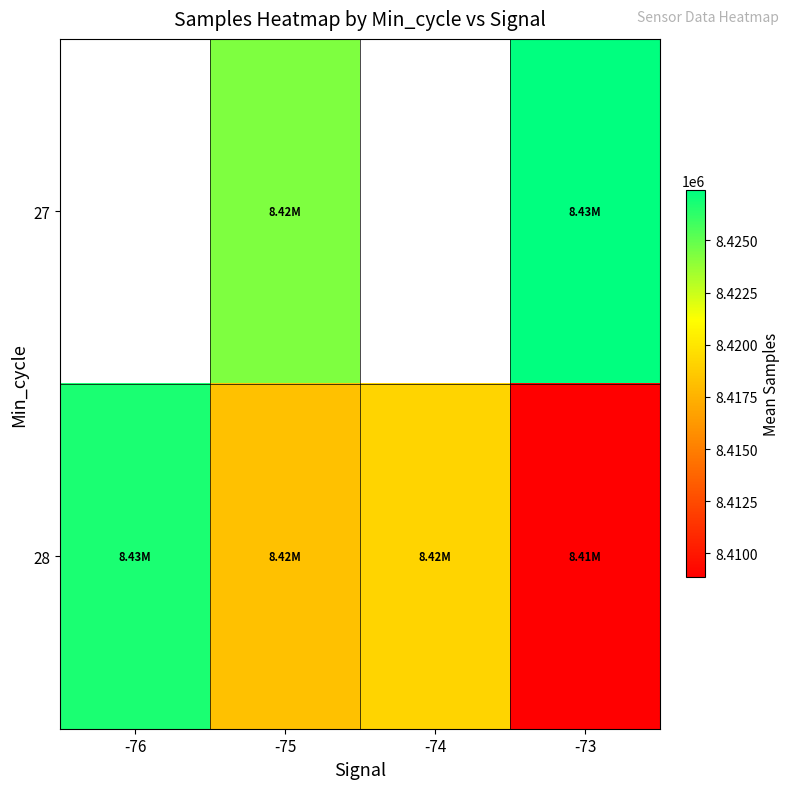

What is the total value across all series at -73?

16836249.5